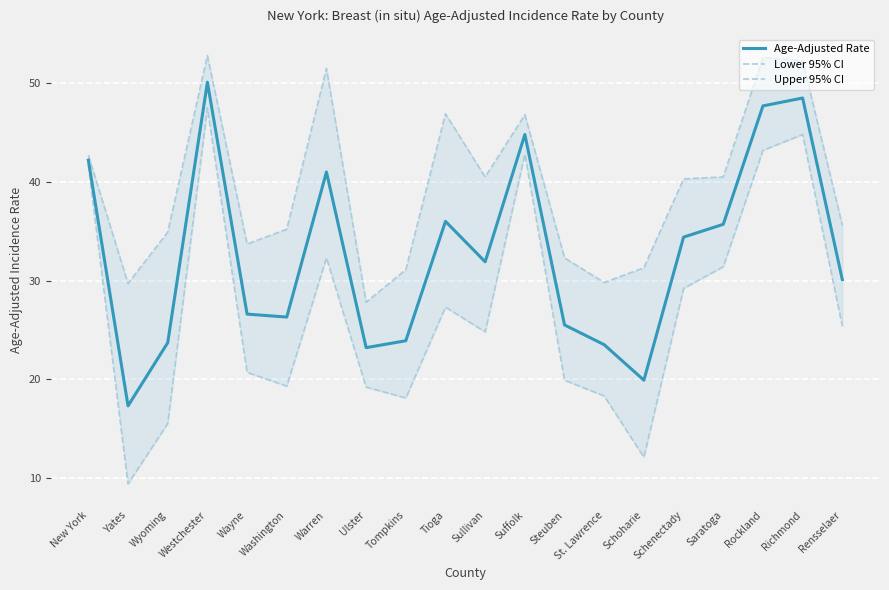

At which category does Lower 95% CI reach its first local peak?

Westchester